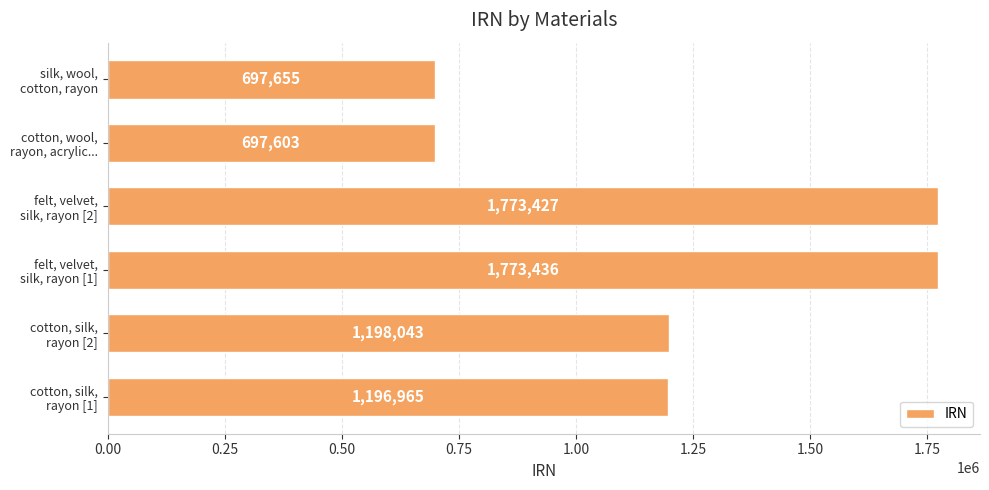

What is the average value?

1222855